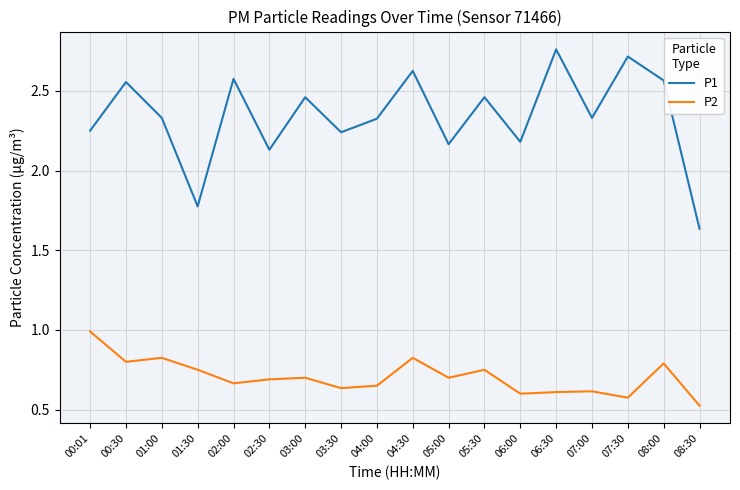

Where is the first local maximum for P1?

00:30